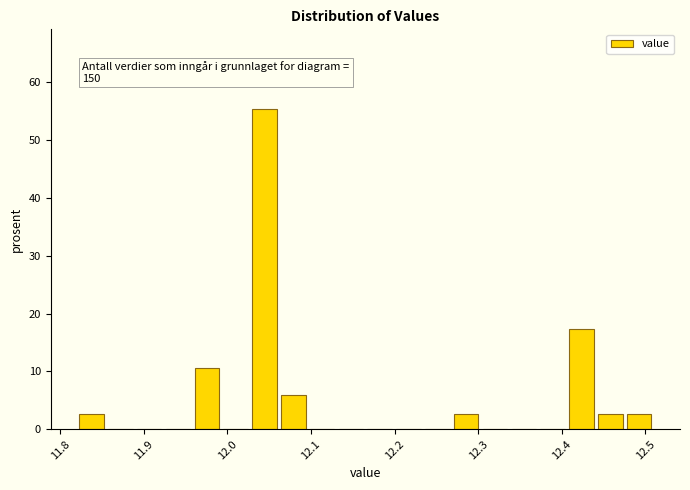

Read against the x-axis, roughly where is the centre of the tallest bar?

12.04